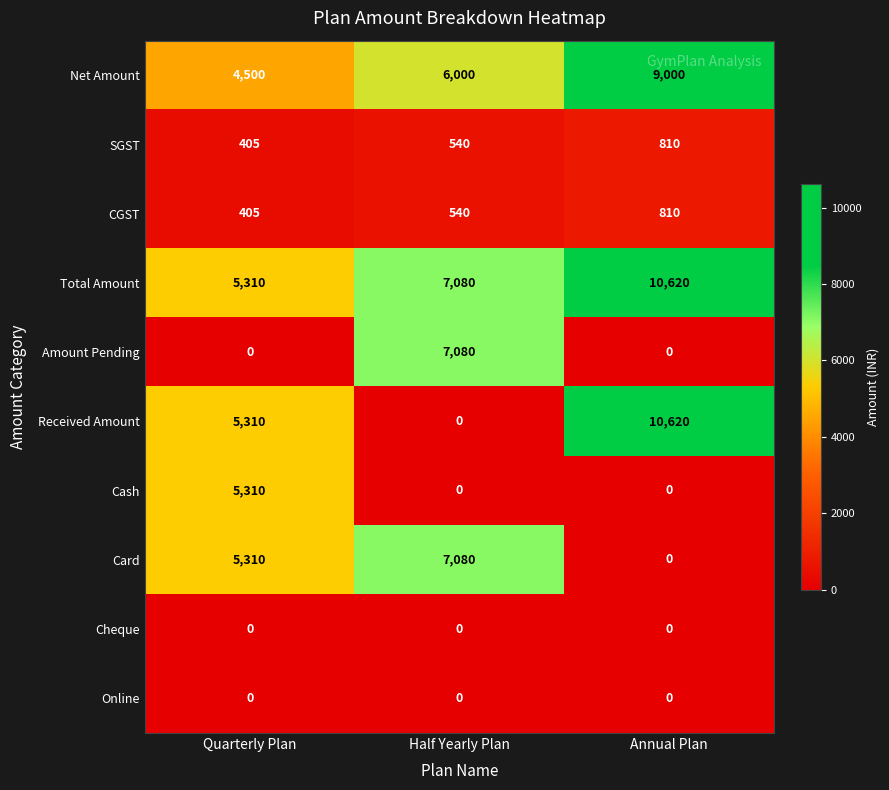

What is the difference between the Card values at Annual Plan and Quarterly Plan?

5310